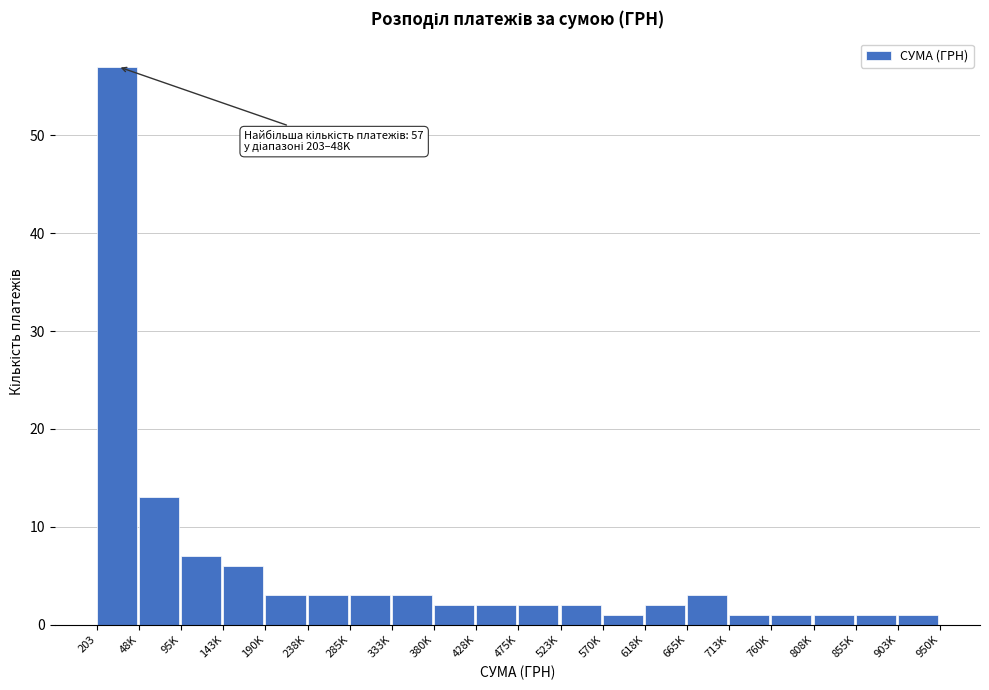

Reading left to right, list all the values displayed in this chart.

57	13	7	6	3	3	3	3	2	2	2	2	1	2	3	1	1	1	1	1